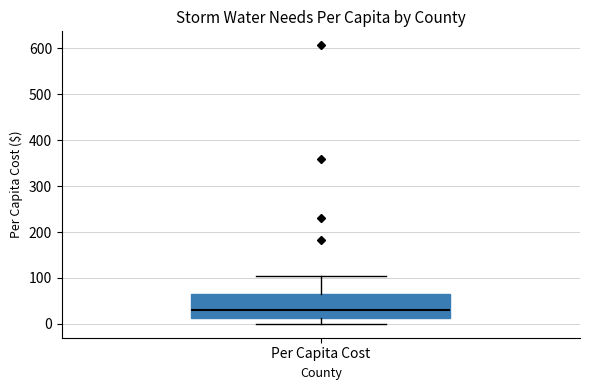

Transcribe this box plot: give where the median line is, the range the box spans, and where the two whiskers end, as read against the y-axis. The values are not printed on the chart, so give them approximately, as read against the axis.

median 30, box 10 to 60, whiskers 0 to 100